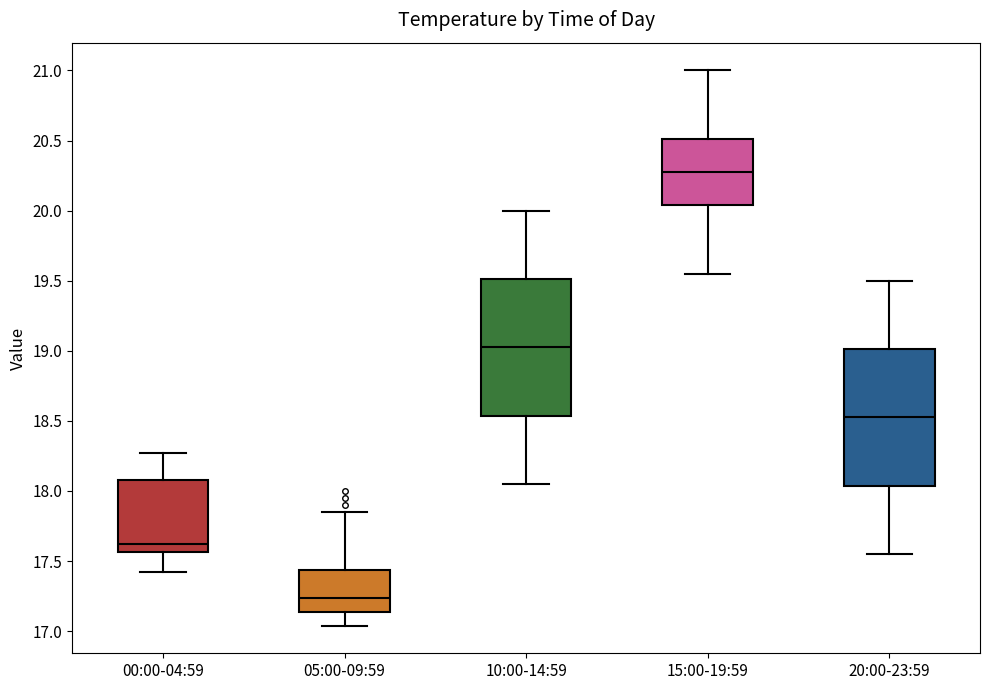

Reading left to right, transcribe this box plot: for each box, give where its median line is, the range the box spans, and where its two whiskers end, as read against the y-axis. The values are not printed on the chart, so give them approximately, as read against the axis.

00:00-04:59: median 17.60, box 17.55 to 18.10, whiskers 17.40 to 18.25
05:00-09:59: median 17.25, box 17.15 to 17.45, whiskers 17.05 to 17.85
10:00-14:59: median 19.05, box 18.55 to 19.50, whiskers 18.05 to 20.00
15:00-19:59: median 20.30, box 20.05 to 20.50, whiskers 19.55 to 21.00
20:00-23:59: median 18.55, box 18.05 to 19.00, whiskers 17.55 to 19.50